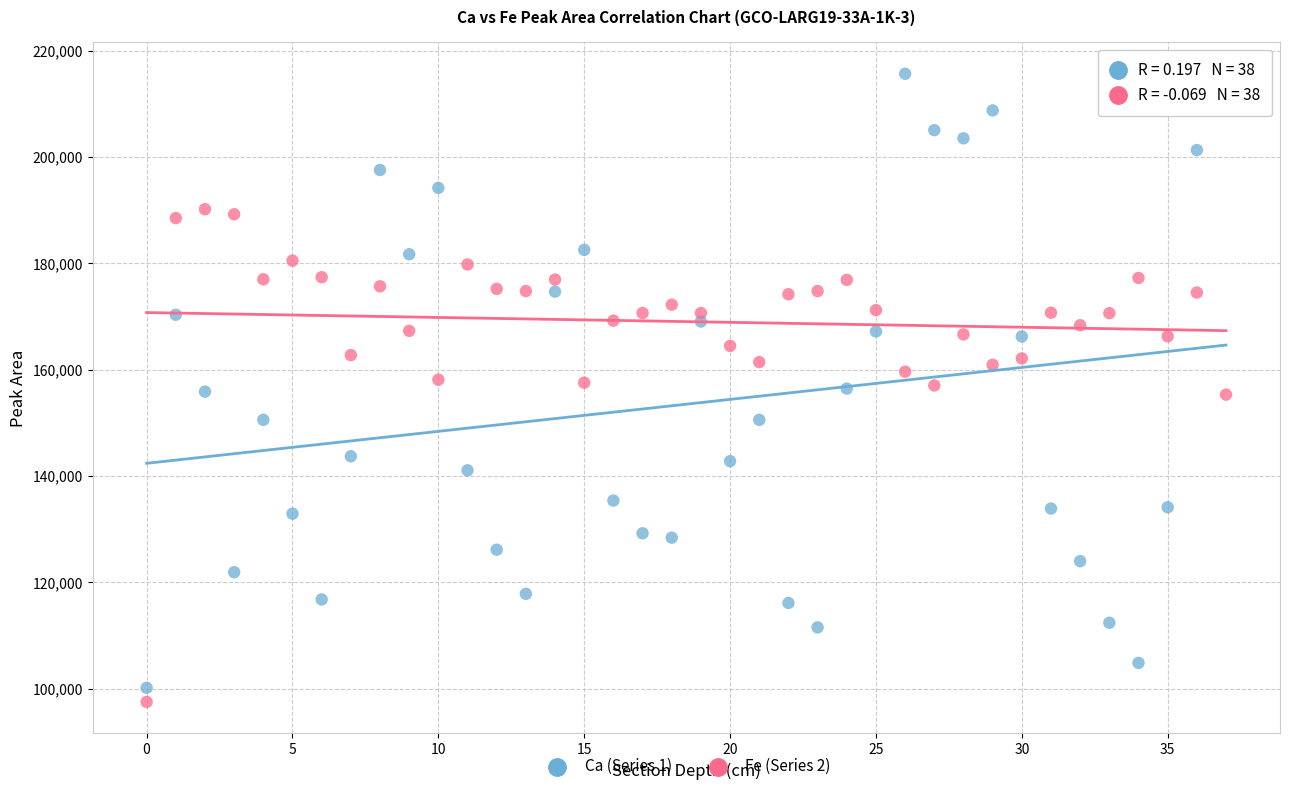

What are all the series names shown in the legend?

Ca (Series 1), Fe (Series 2)